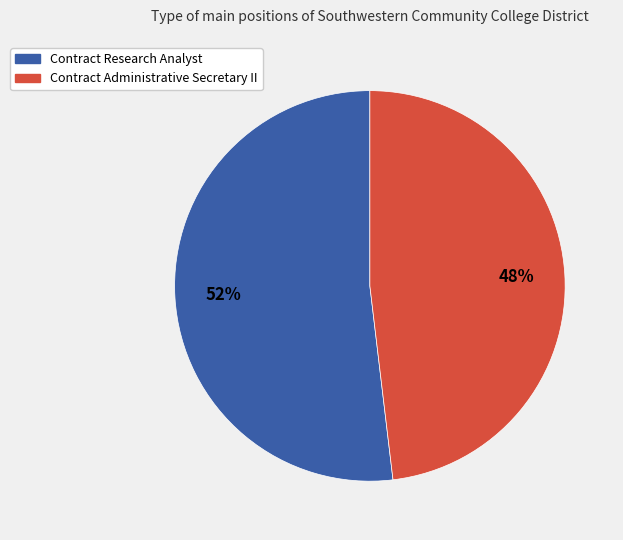

Is there any slice that represents more than half of the pie?

Yes